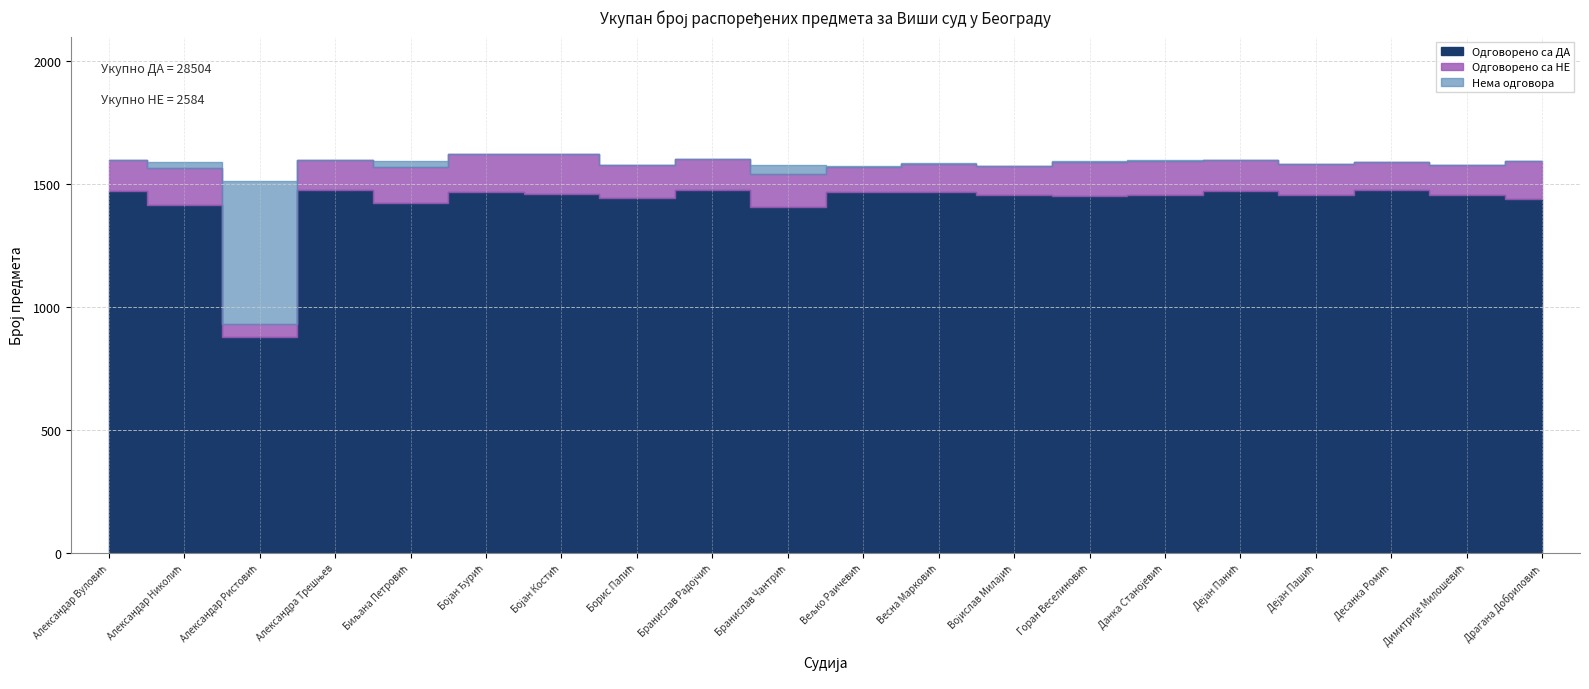

Reading left to right, extract all data points from this chart.

Одговорено са ДА: 1471	1415	876	1475	1422	1466	1458	1442	1478	1407	1466	1467	1457	1451	1455	1470	1457	1476	1454	1441
Одговорено са НЕ: 126	152	56	124	149	157	164	135	125	134	105	113	116	141	141	128	125	116	124	153
Нема одговора: 0	22	580	0	25	0	0	1	0	38	2	6	1	2	3	0	0	0	0	2